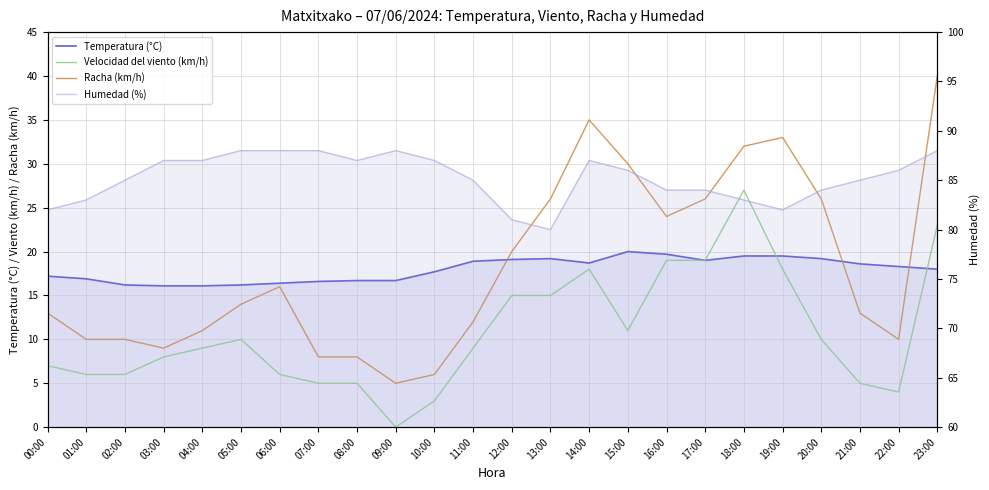

Which category has the lowest value across all series?

09:00